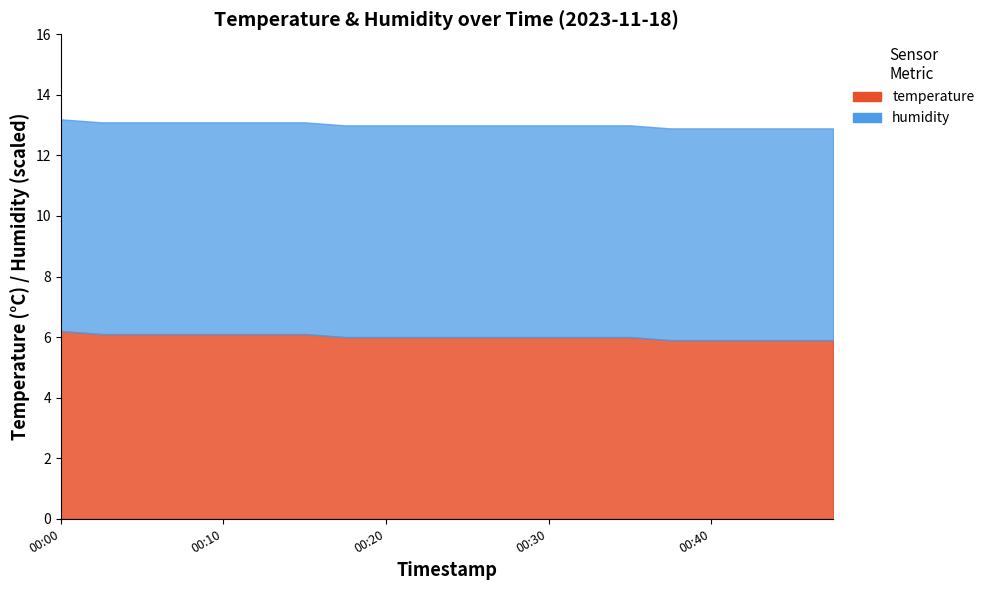

The value of humidity at 2023-11-18T00:35:20 is 140.7. True or false?

False